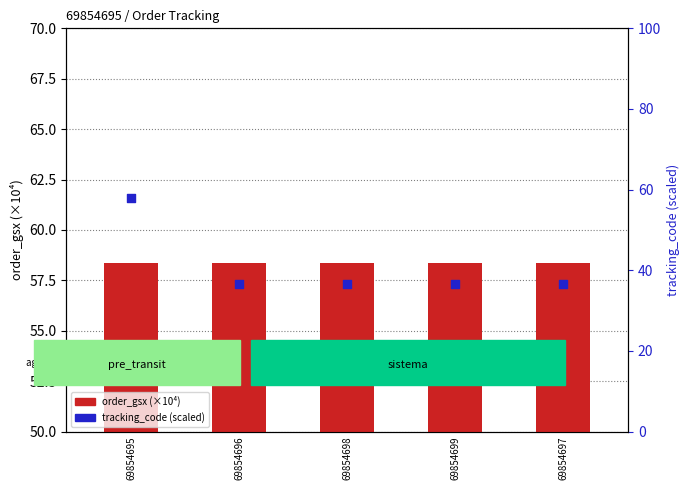

At which category is the sum across all series the highest?

69854695